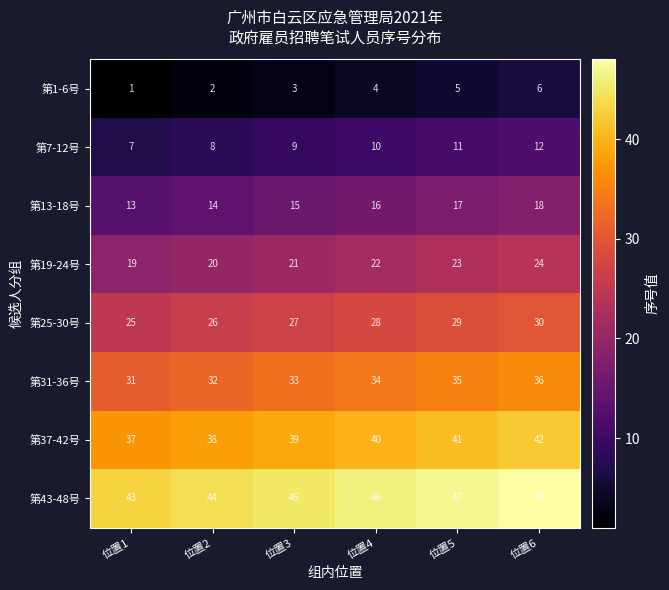

List the series in order of their peak value, lowest first.

第1-6号, 第7-12号, 第13-18号, 第19-24号, 第25-30号, 第31-36号, 第37-42号, 第43-48号